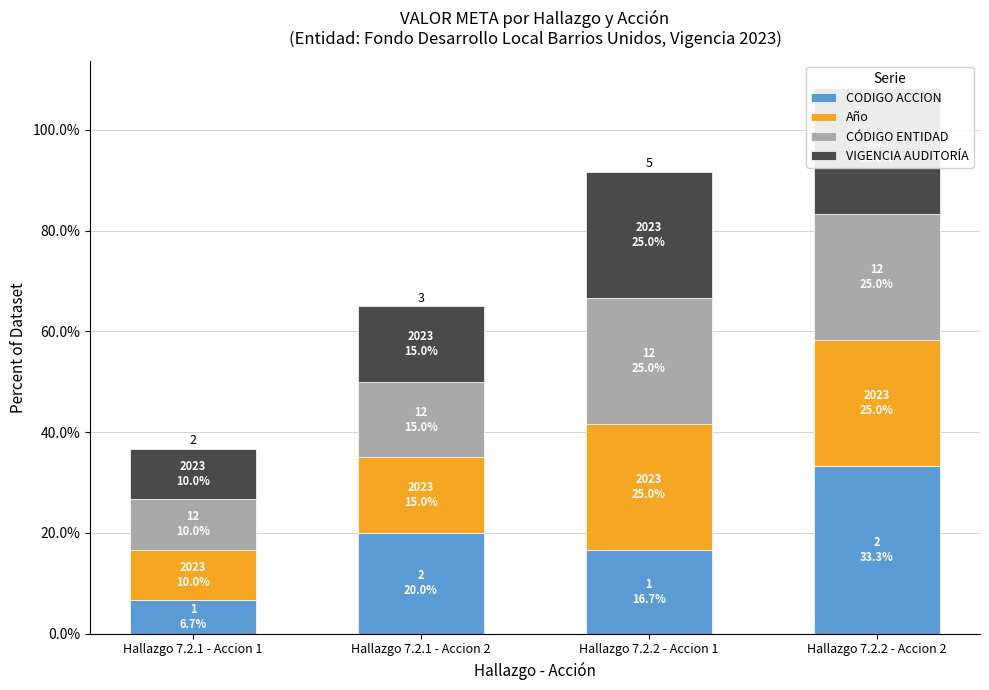

Are the bars horizontal?

No